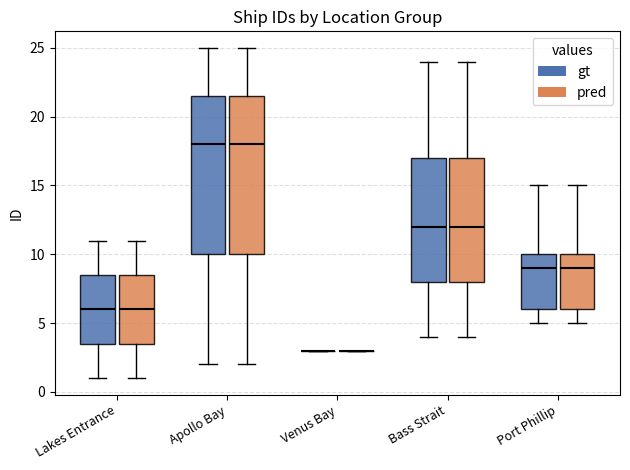

Reading left to right, transcribe this box plot: for each box, give where its median line is, the range the box spans, and where its two whiskers end, as read against the y-axis. The values are not printed on the chart, so give them approximately, as read against the axis.

Lakes Entrance (gt): median 6.0, box 3.5 to 8.5, whiskers 1.0 to 11.0
Lakes Entrance (pred): median 6.0, box 3.5 to 8.5, whiskers 1.0 to 11.0
Apollo Bay (gt): median 18.0, box 10.0 to 21.5, whiskers 2.0 to 25.0
Apollo Bay (pred): median 18.0, box 10.0 to 21.5, whiskers 2.0 to 25.0
Venus Bay (gt): box collapsed to a line at 3.0, whiskers 3.0 to 3.0
Venus Bay (pred): box collapsed to a line at 3.0, whiskers 3.0 to 3.0
Bass Strait (gt): median 12.0, box 8.0 to 17.0, whiskers 4.0 to 24.0
Bass Strait (pred): median 12.0, box 8.0 to 17.0, whiskers 4.0 to 24.0
Port Phillip (gt): median 9.0, box 6.0 to 10.0, whiskers 5.0 to 15.0
Port Phillip (pred): median 9.0, box 6.0 to 10.0, whiskers 5.0 to 15.0